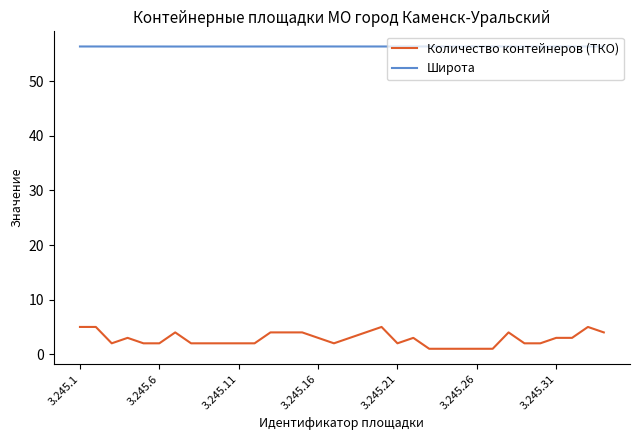

Which series has the largest total across all categories?

Широта